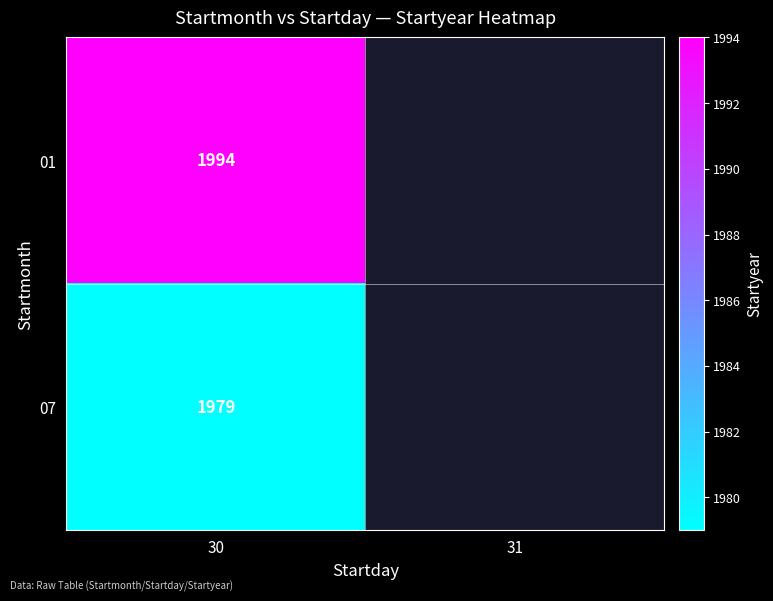

What is the difference between the highest and lowest values at 30?

15